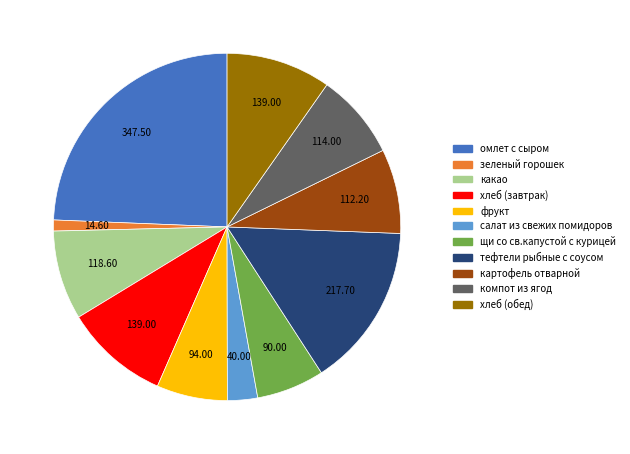

Is there a majority slice in this chart?

No